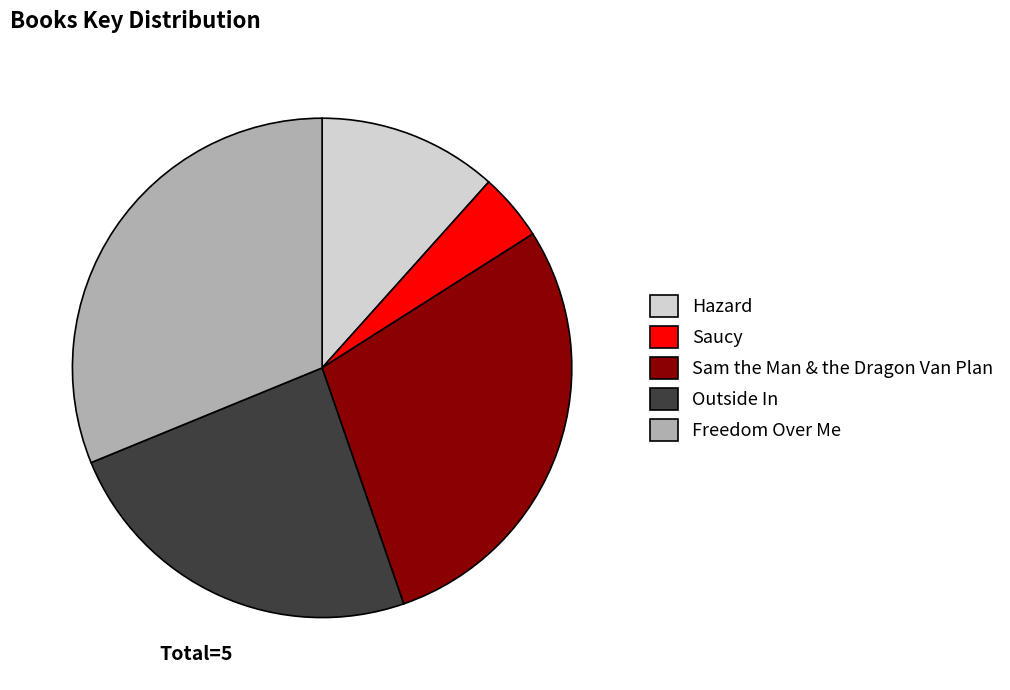

Which slice is the smallest?

Saucy